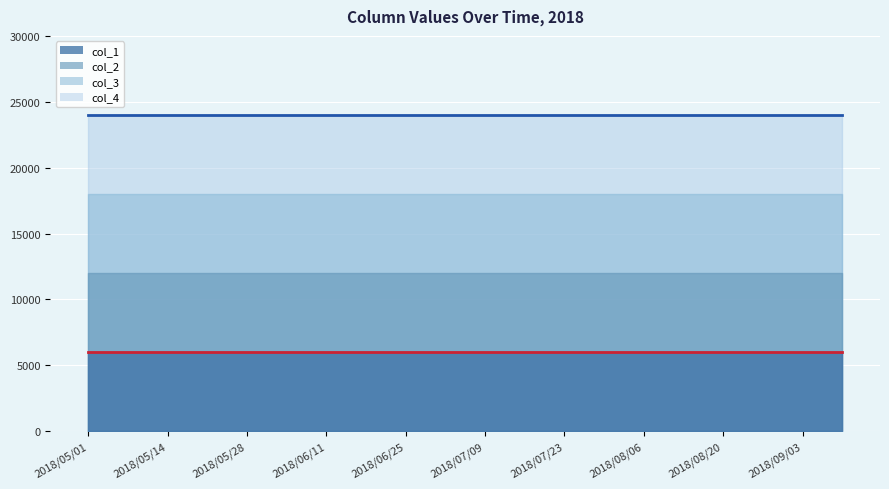

What is the spread (max minus min) of values at 2018/05/01?

18000